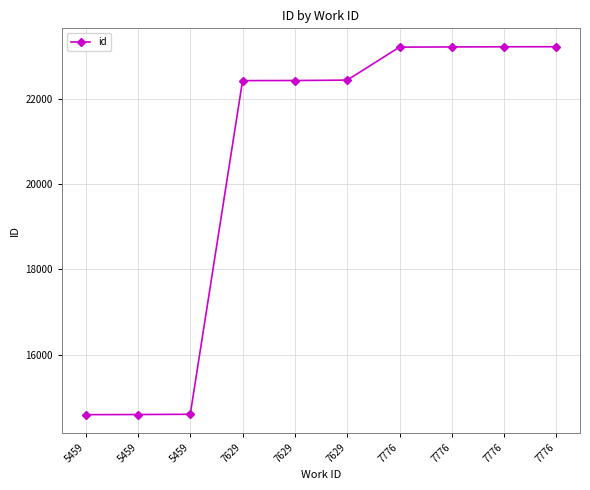

Count the number of categories in the chart.

10